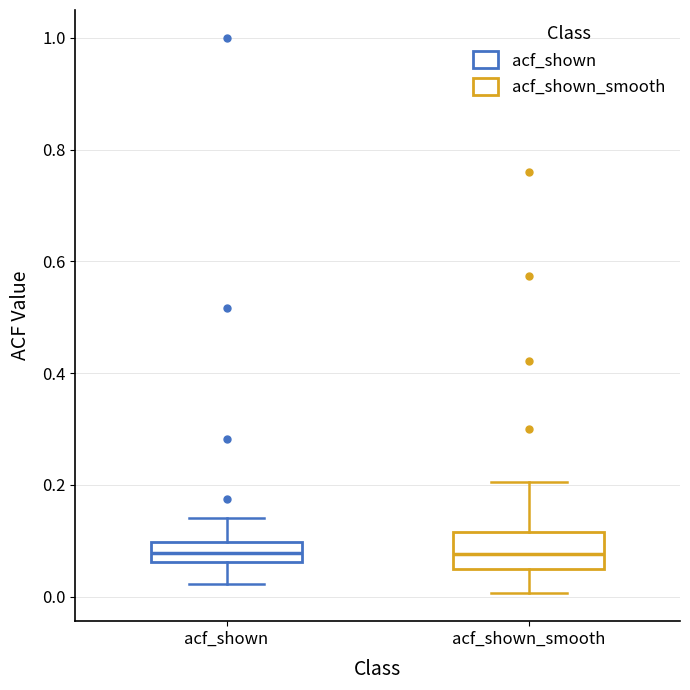

Which box is the tallest, from its lower edge to its upper edge?

acf_shown_smooth